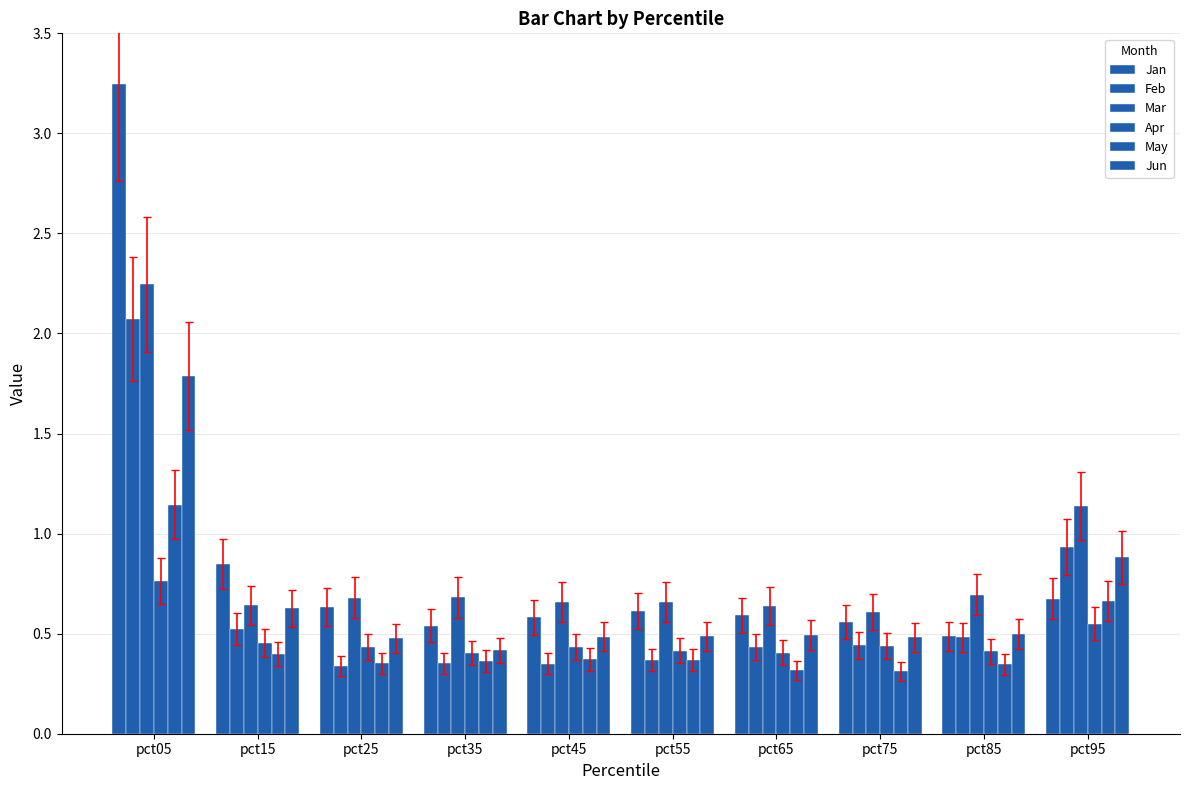

Does the chart contain any negative values?

No